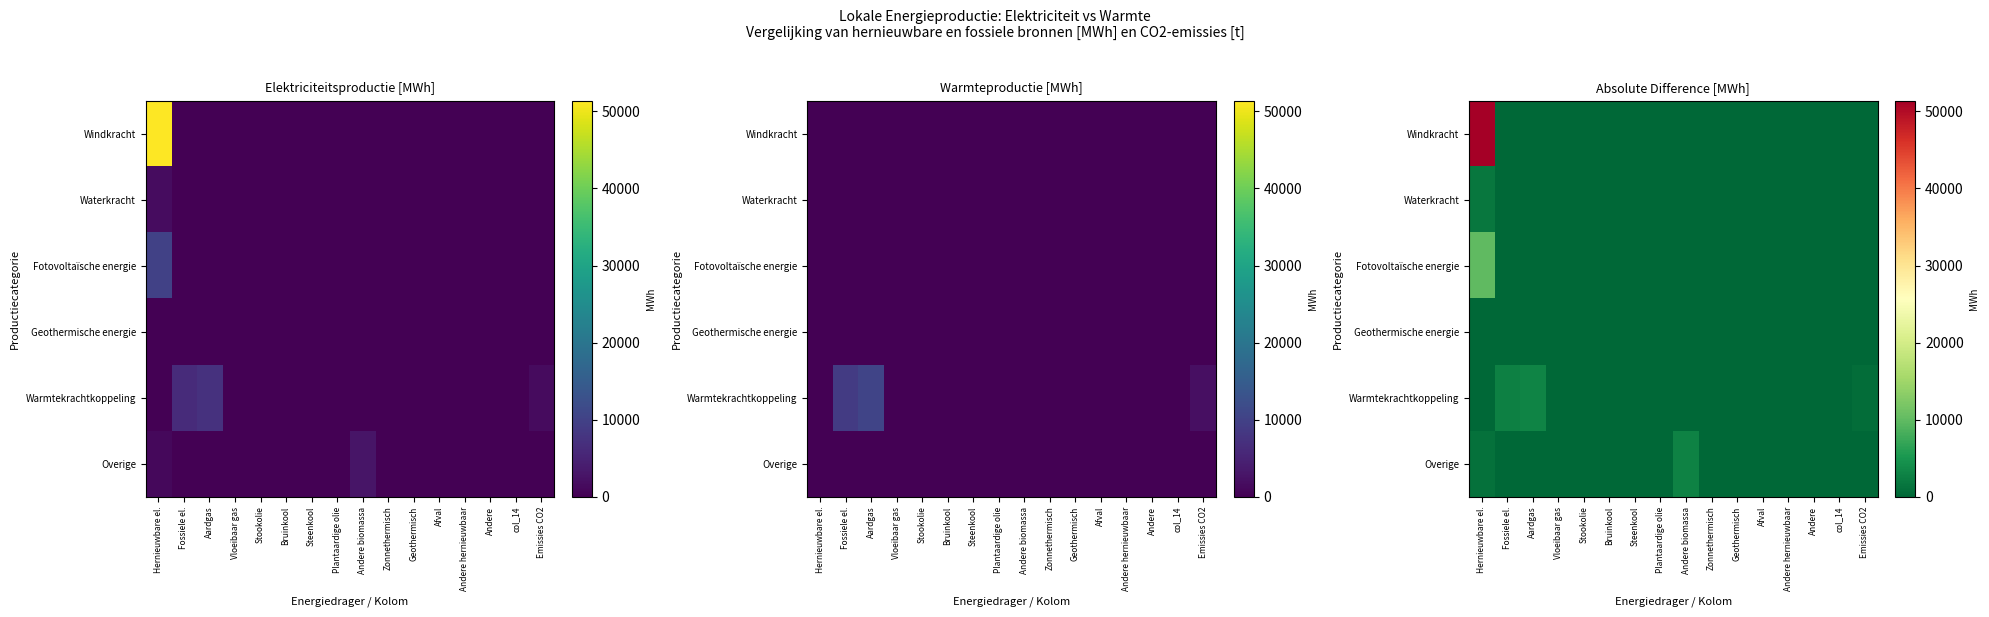

At how many categories does at least one series exceed 15422?

1